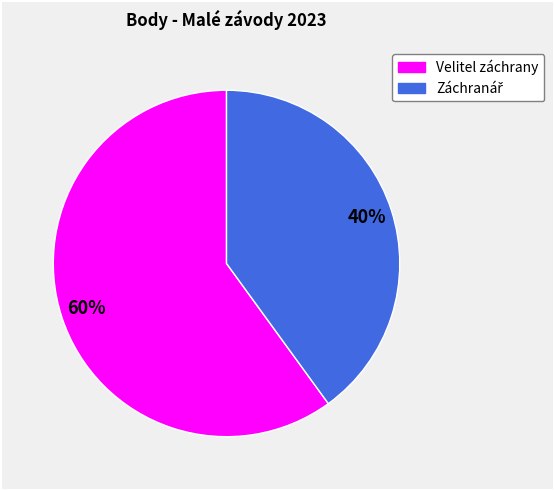

Does any single category account for the majority?

Yes